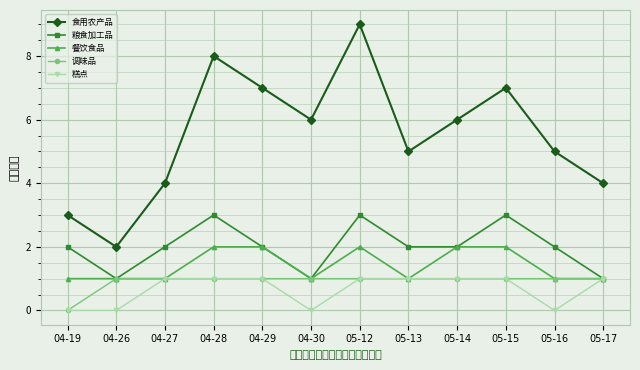

Reading left to right, list all the values displayed in this chart.

食用农产品: 04-19=3	04-26=2	04-27=4	04-28=8	04-29=7	04-30=6	05-12=9	05-13=5	05-14=6	05-15=7	05-16=5	05-17=4
粮食加工品: 04-19=2	04-26=1	04-27=2	04-28=3	04-29=2	04-30=1	05-12=3	05-13=2	05-14=2	05-15=3	05-16=2	05-17=1
餐饮食品: 04-19=1	04-26=1	04-27=1	04-28=2	04-29=2	04-30=1	05-12=2	05-13=1	05-14=2	05-15=2	05-16=1	05-17=1
调味品: 04-19=0	04-26=1	04-27=1	04-28=1	04-29=1	04-30=1	05-12=1	05-13=1	05-14=1	05-15=1	05-16=1	05-17=1
糕点: 04-19=0	04-26=0	04-27=1	04-28=1	04-29=1	04-30=0	05-12=1	05-13=1	05-14=1	05-15=1	05-16=0	05-17=1